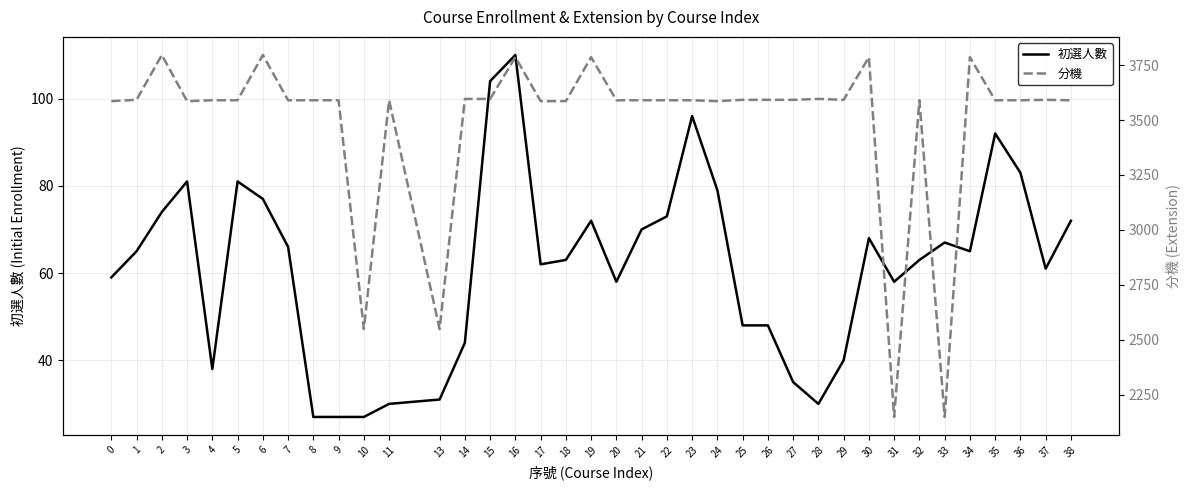

Between 36 and 37, which is larger?

36